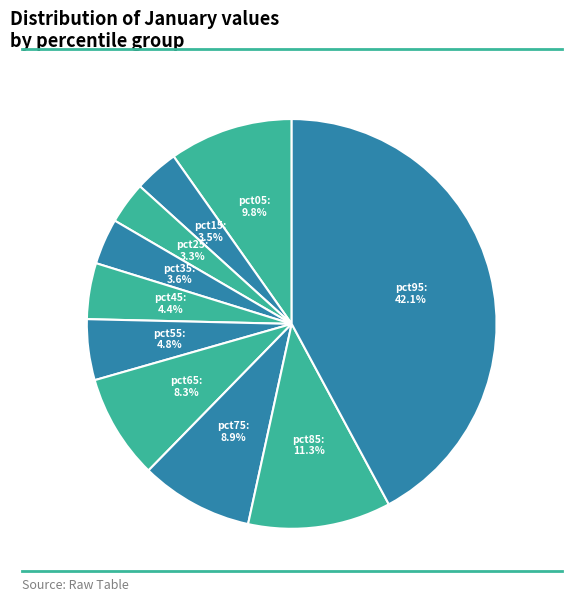

What is the largest slice in the pie chart?

pct95